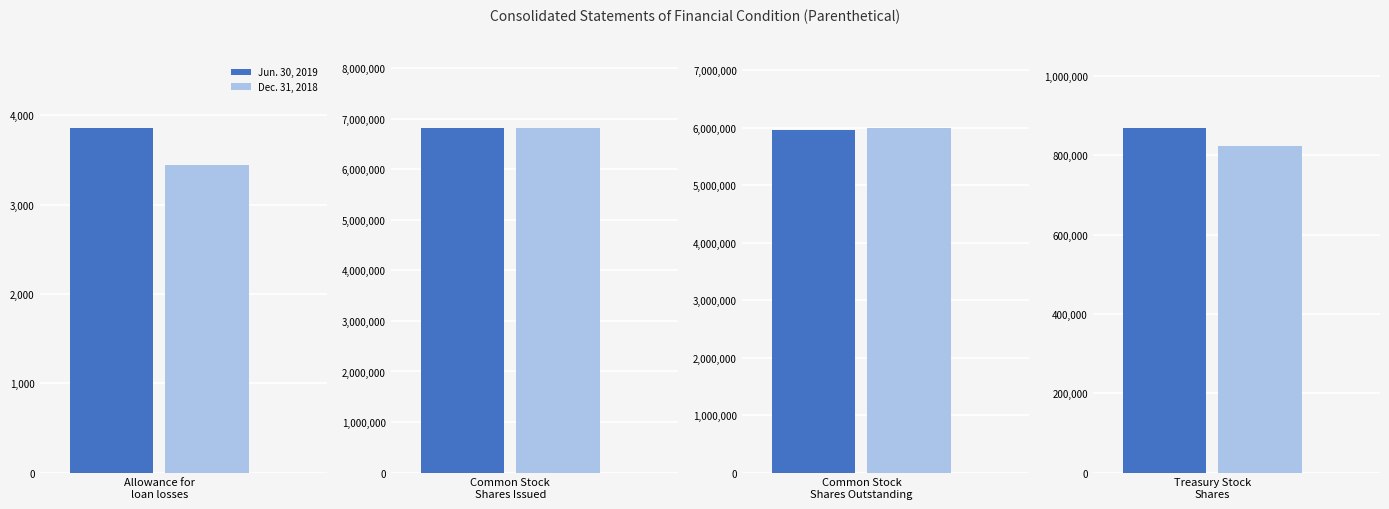

What is the difference between the maximum and minimum values in the Jun. 30, 2019 series?

6823878